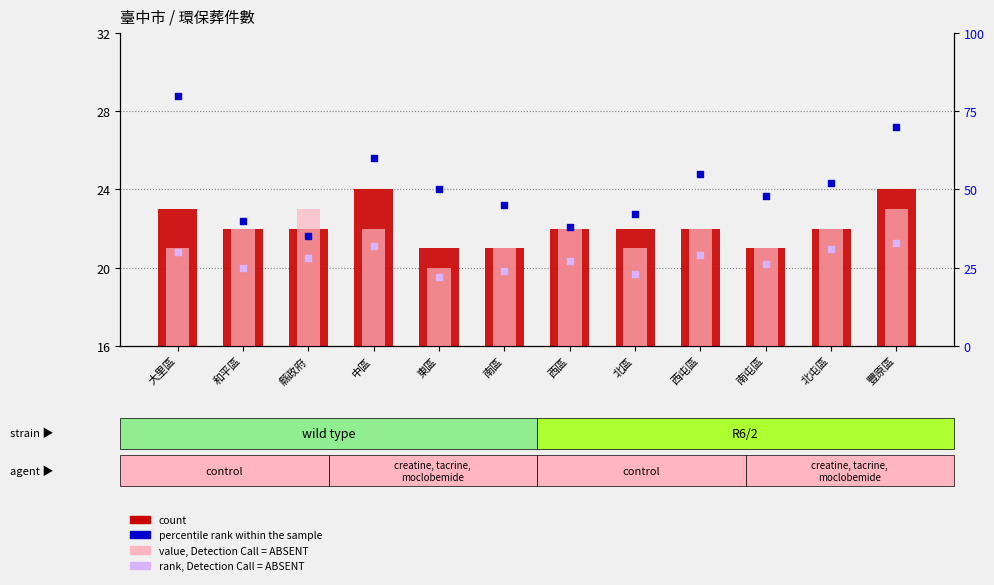

Which series has the widest spread of Y values?

percentile rank within the sample